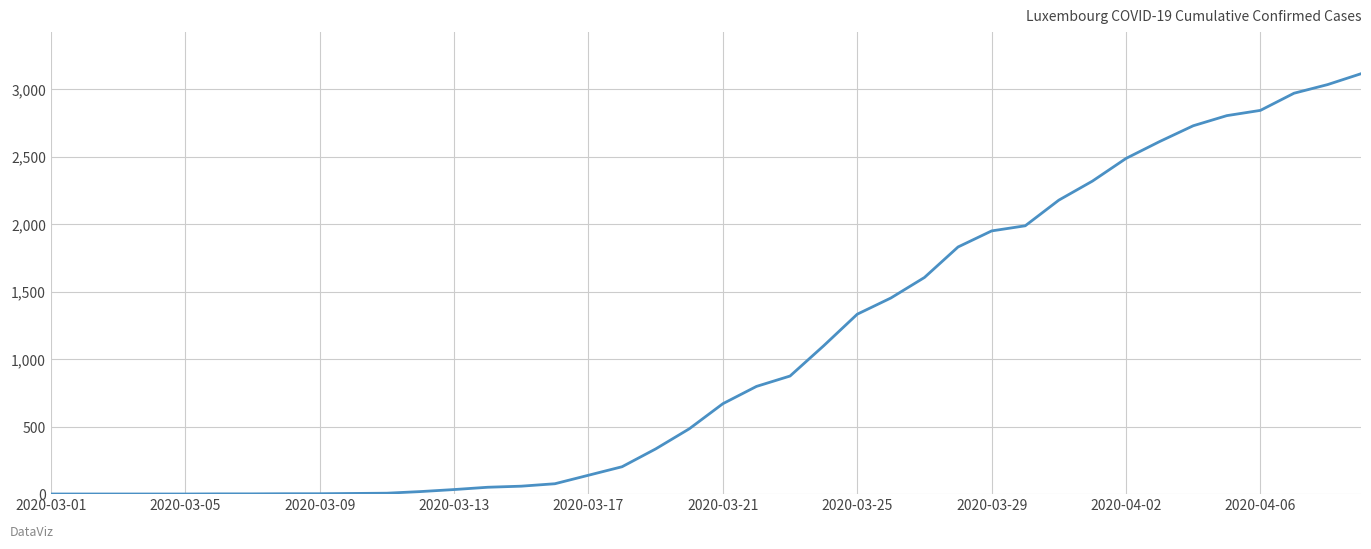

Does the chart have visible grid lines?

Yes